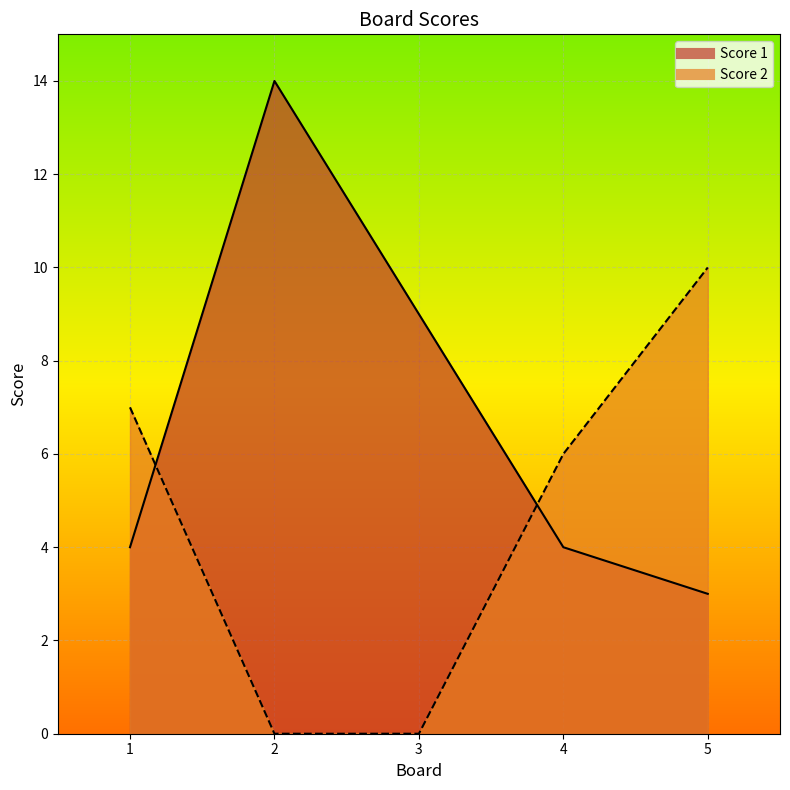

How many lines are shown in the chart?

2